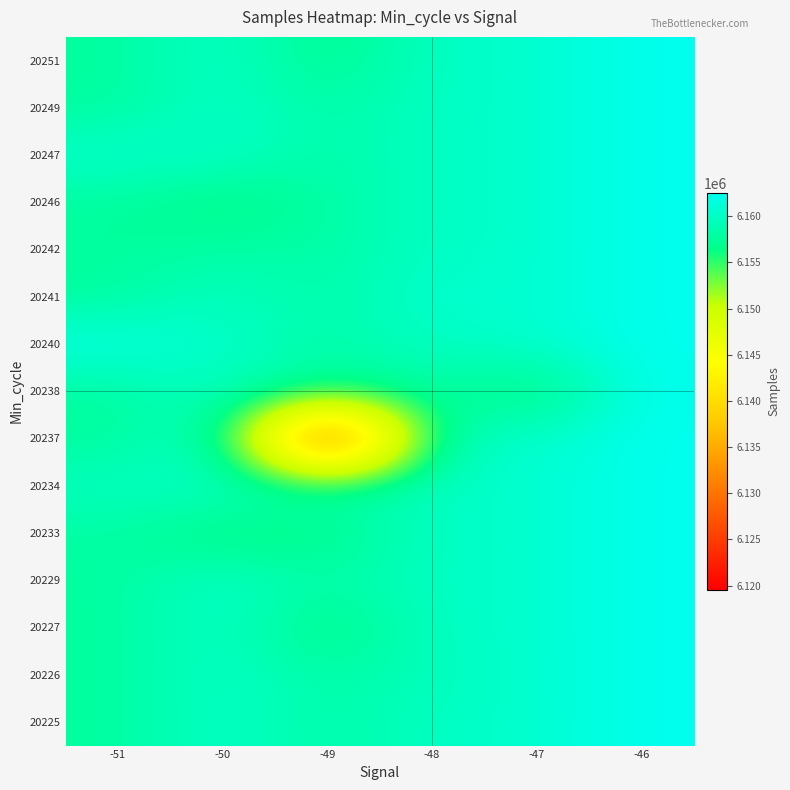

What is the spread (max minus min) of values at -49?

38522